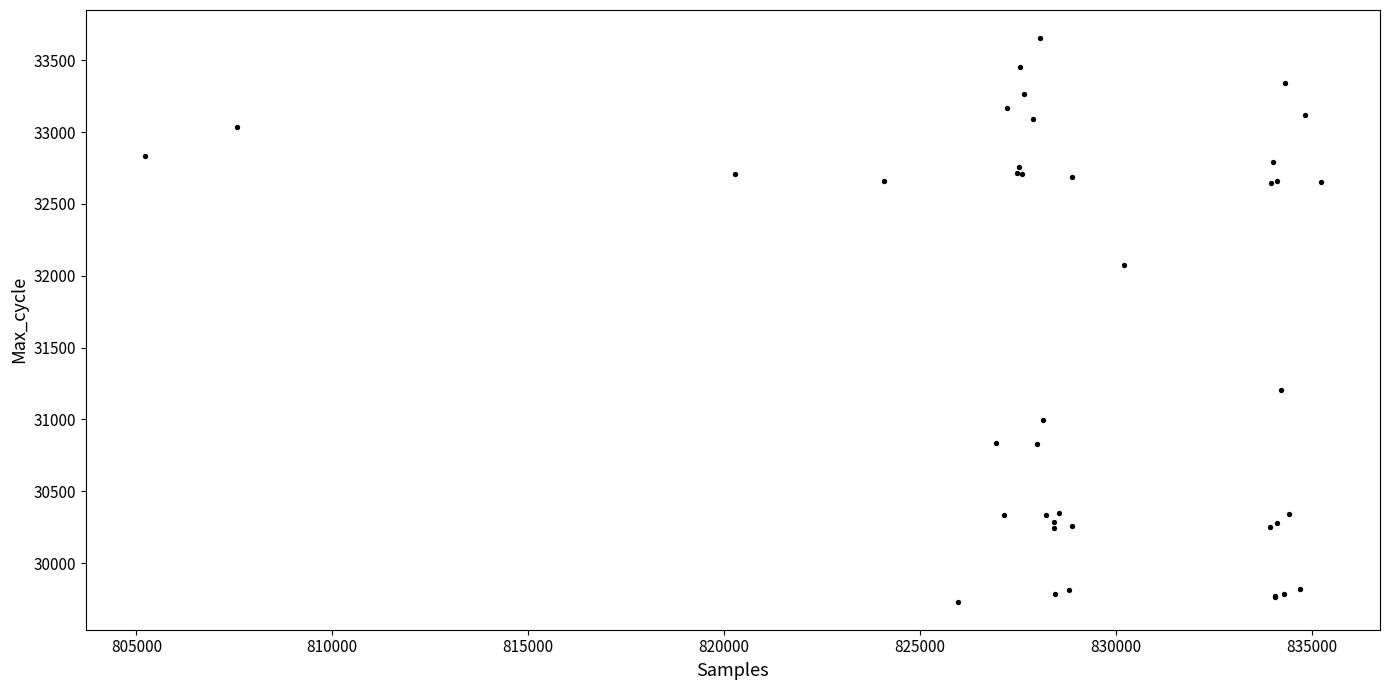

What Y value in the scatter plot is closest to 31693?

32075